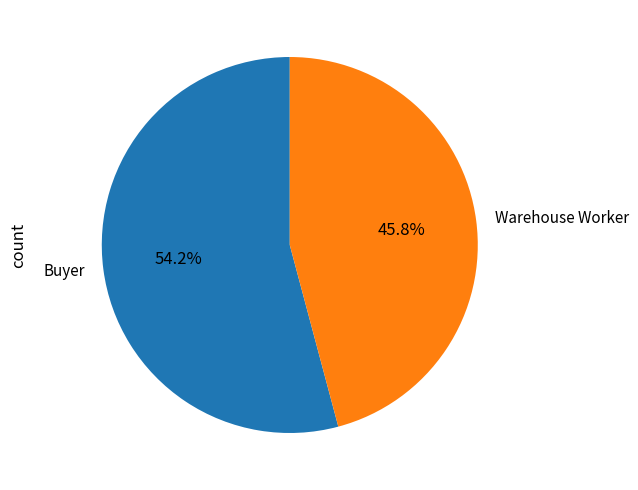

True or false: Buyer accounts for 54% of the total.

True